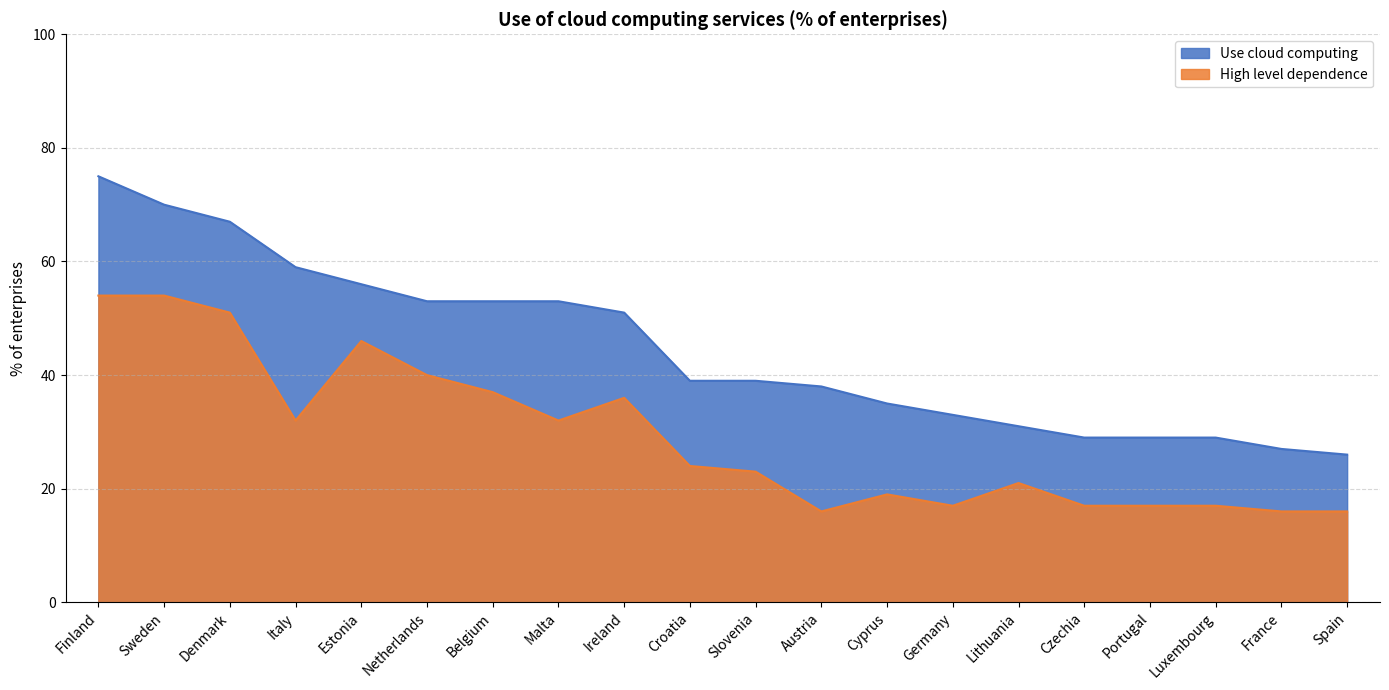

Which series changed the most between Malta and Czechia?

Use cloud computing